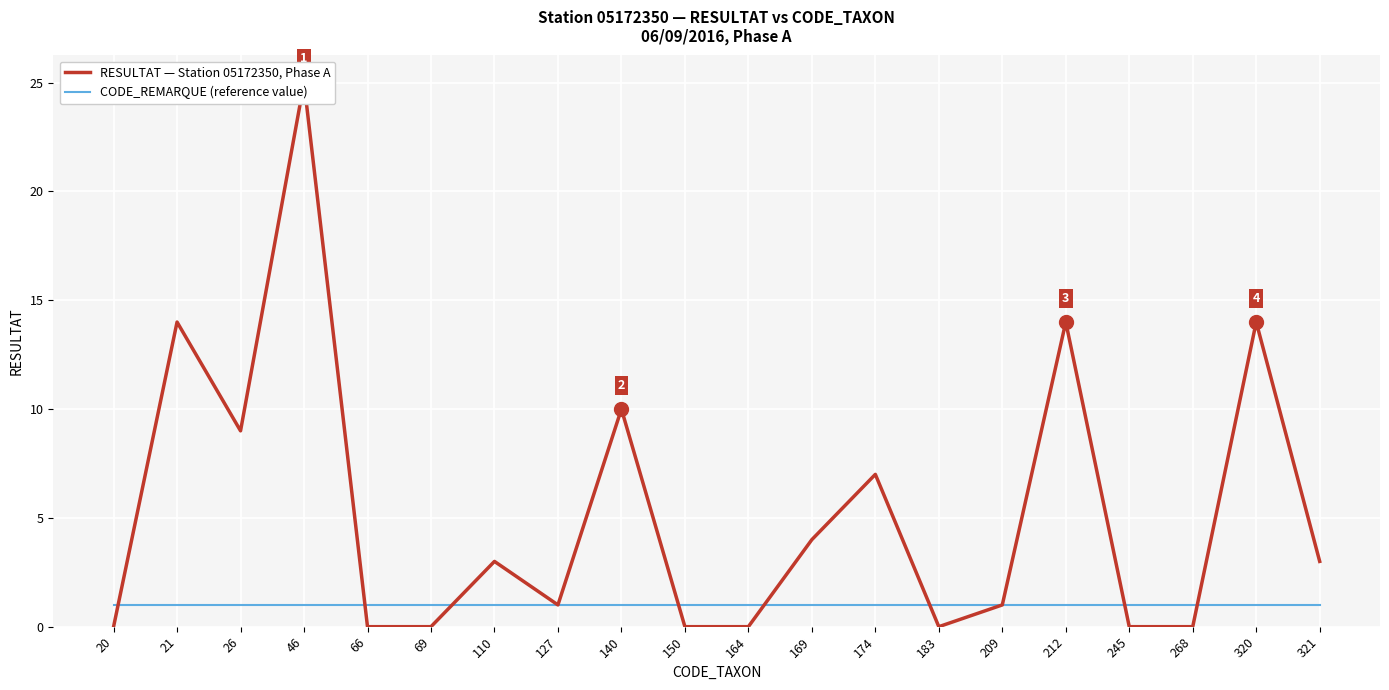

Which series changed the most between 66 and 245?

RESULTAT — Station 05172350, Phase A